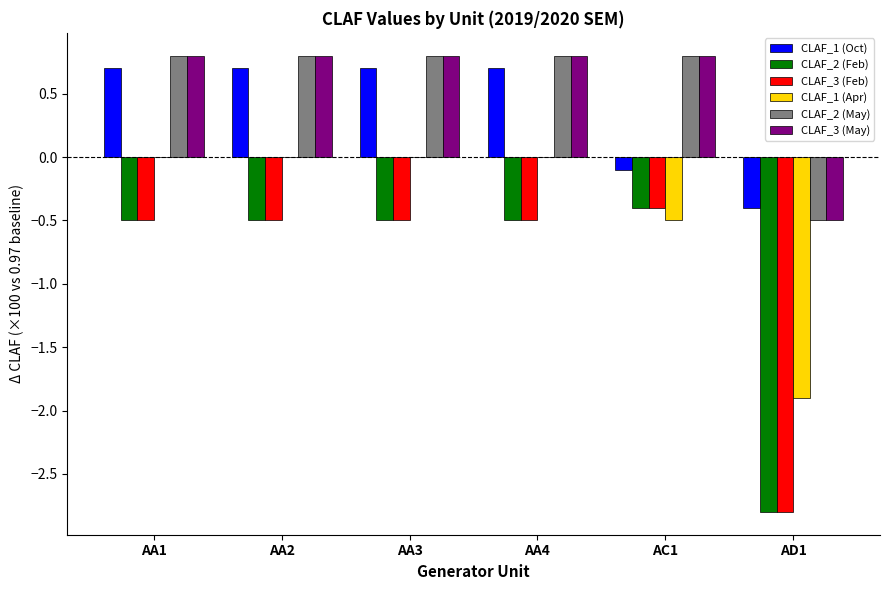

How many categories are shown in the chart?

6